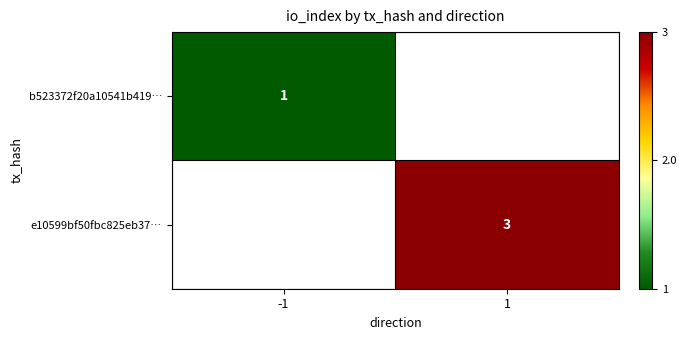

The e10599bf50fbc825eb37… series shows 3 at 1. True or false?

True